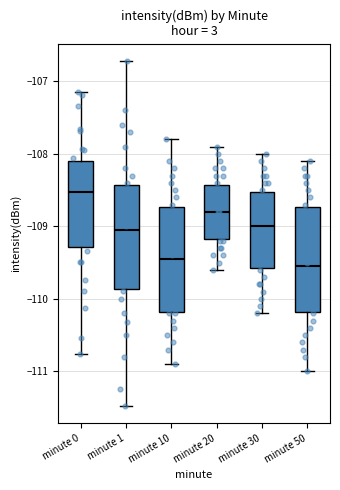

Which box has the highest median line?

minute 0